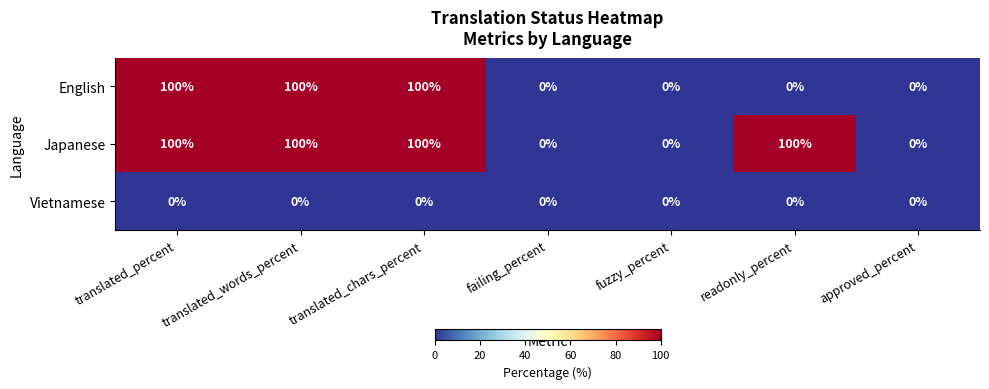

Rank the series by their average value, from lowest to highest.

Vietnamese, English, Japanese